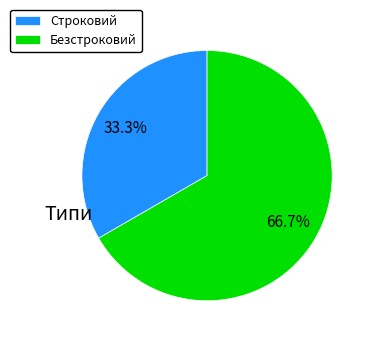

Which slice is the smallest?

Строковий